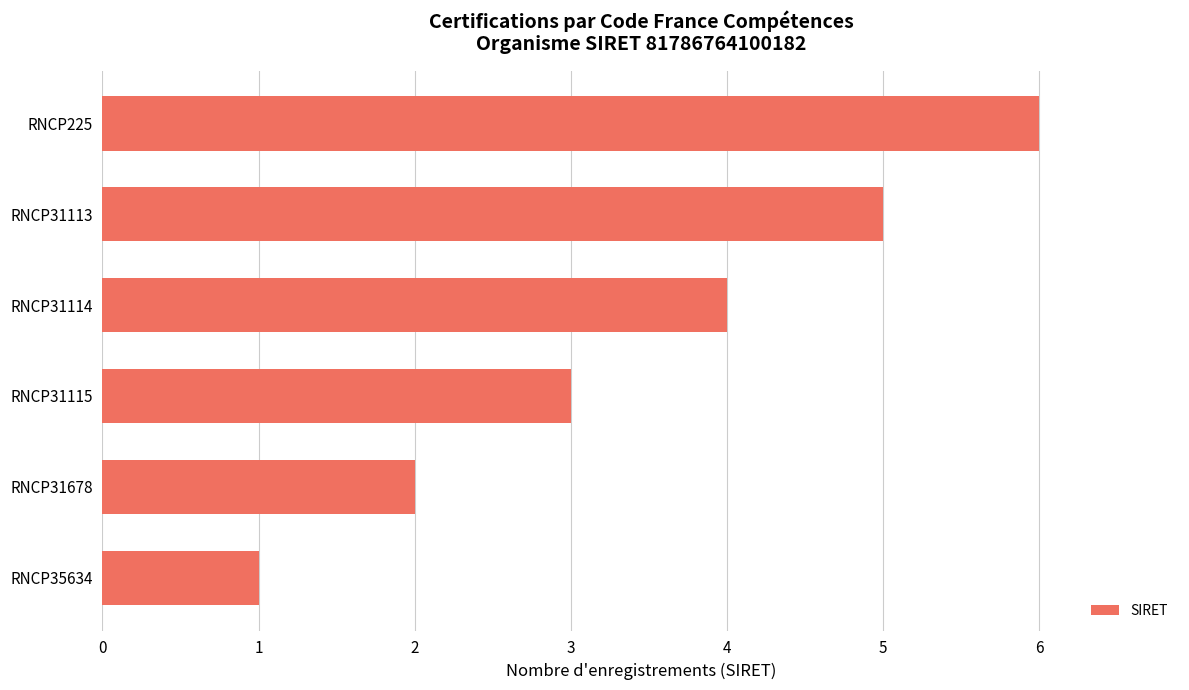

How many data points are less than 4?

3